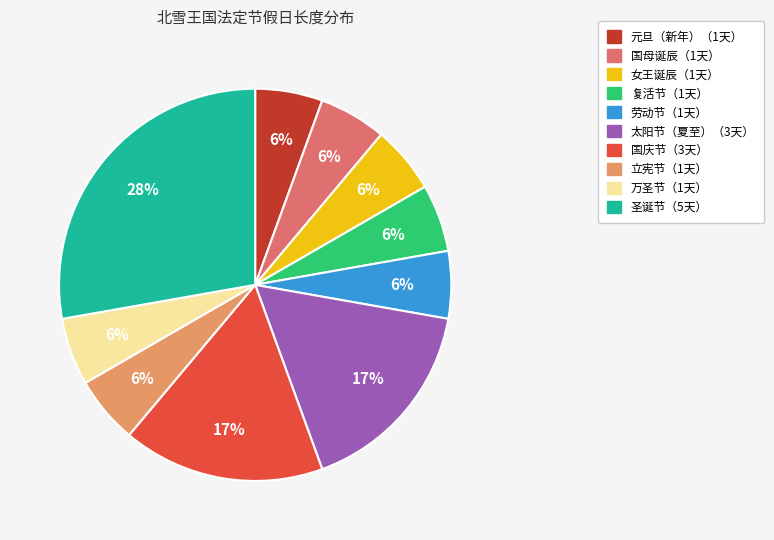

Is there any slice that represents more than half of the pie?

No